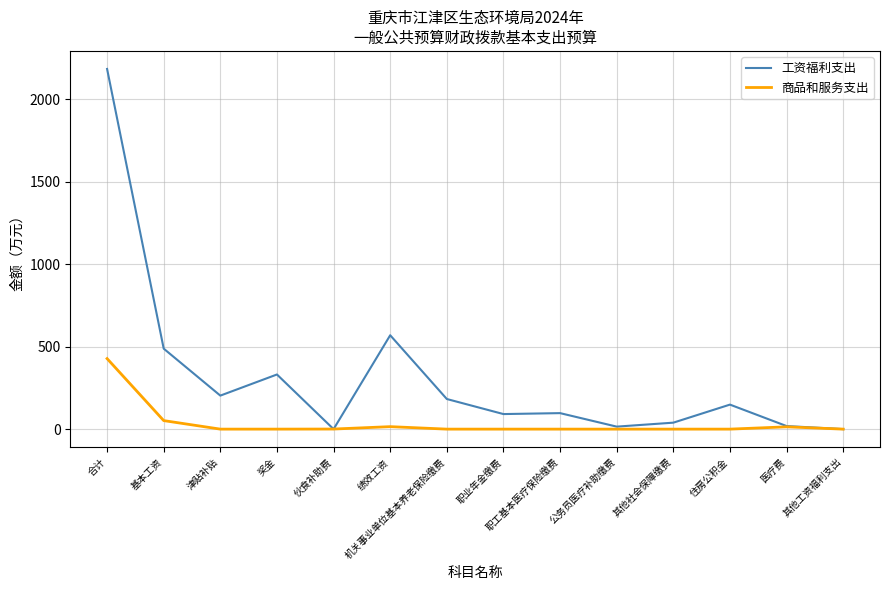

Is the value of 工资福利支出 at 津贴补贴 greater than the value of 商品和服务支出 at 公务员医疗补助缴费?

Yes